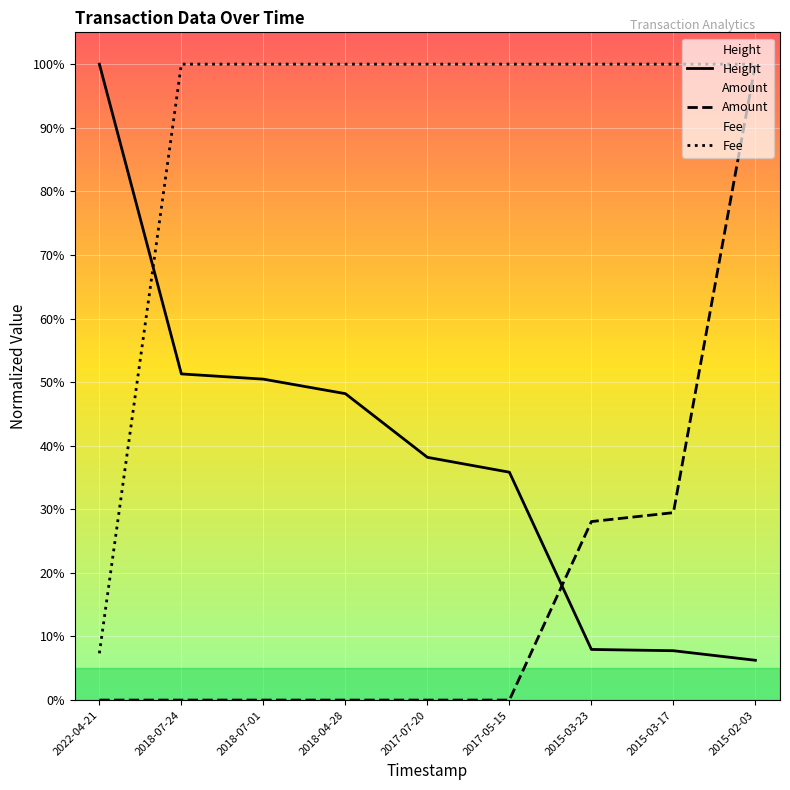

Where do Height and Amount first cross each other?

2017-05-15 and 2015-03-23